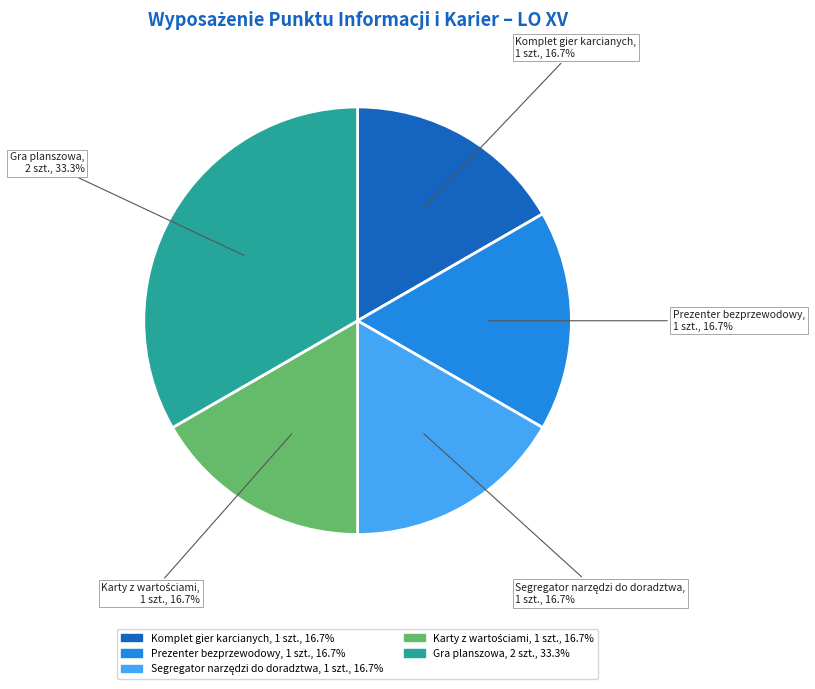

Count the number of slices in the pie.

5